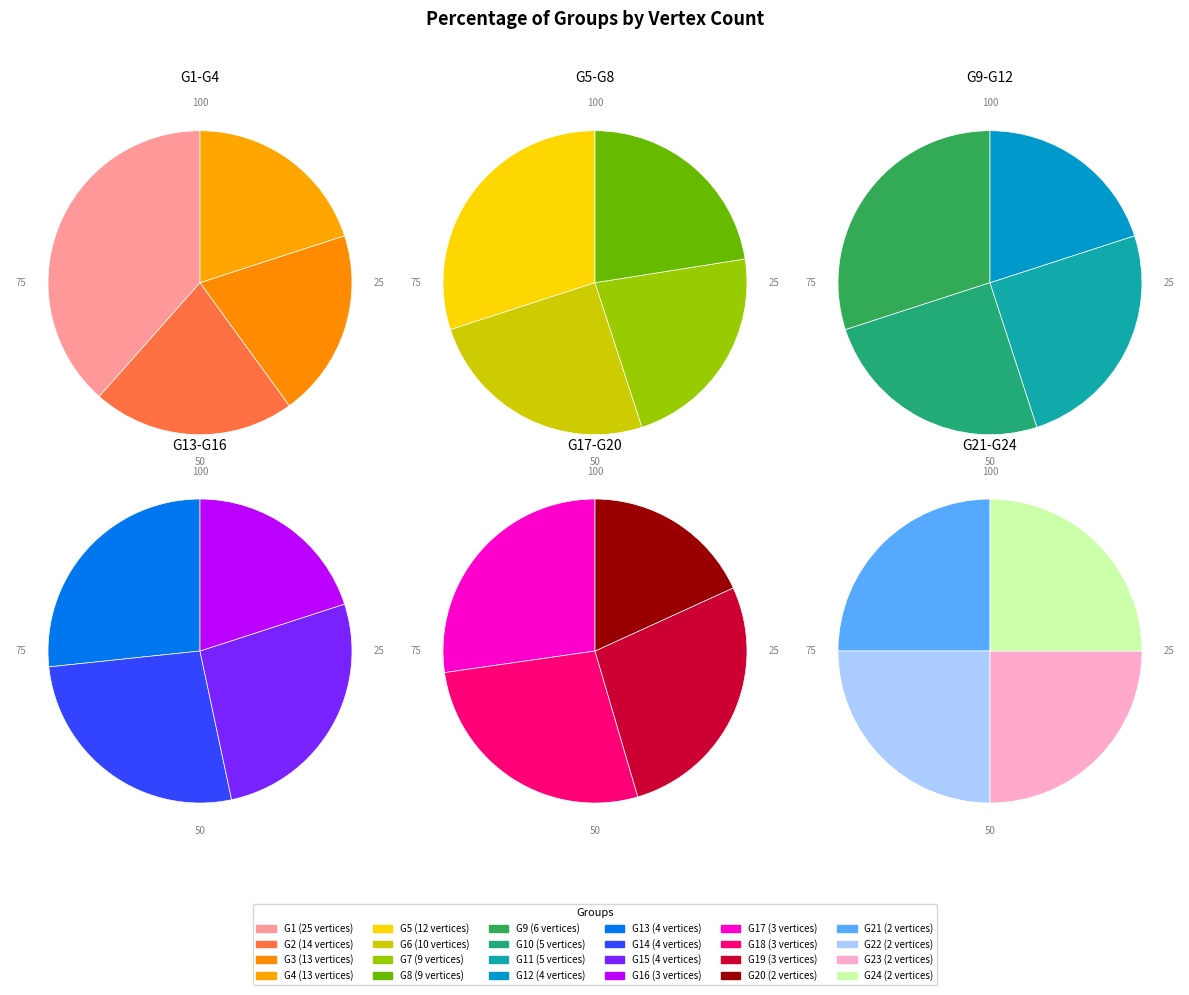

To the nearest percent, what portion does G11 represent?

3%